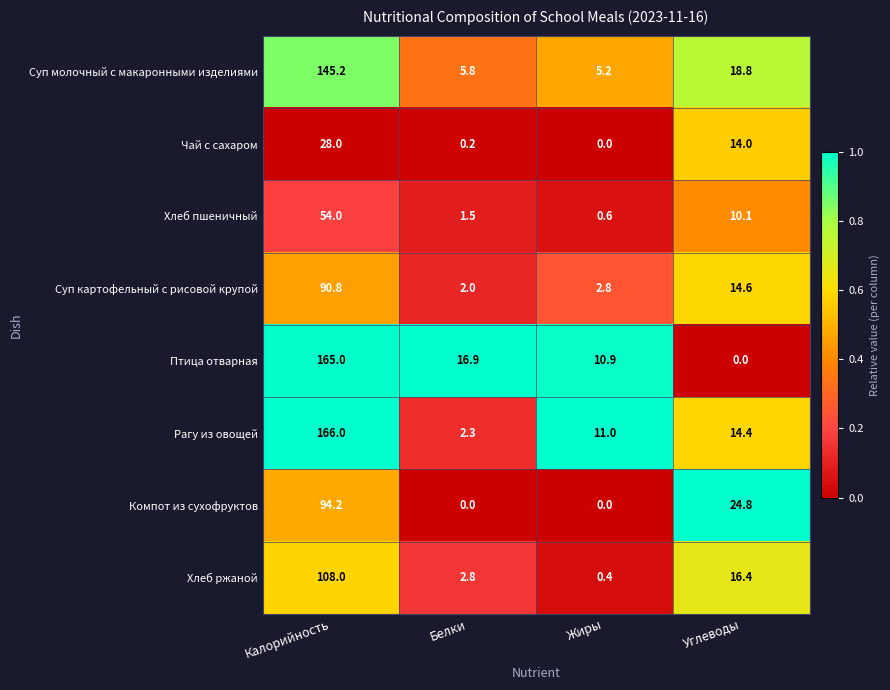

The Хлеб пшеничный series shows 54.0 at Калорийность. True or false?

True